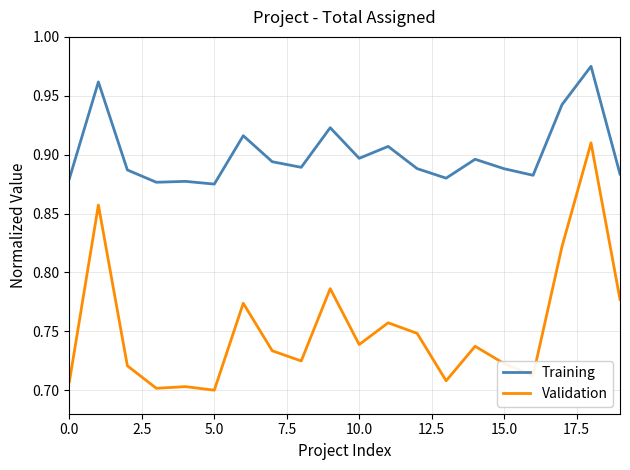

True or false: Training and Validation intersect in this chart.

False